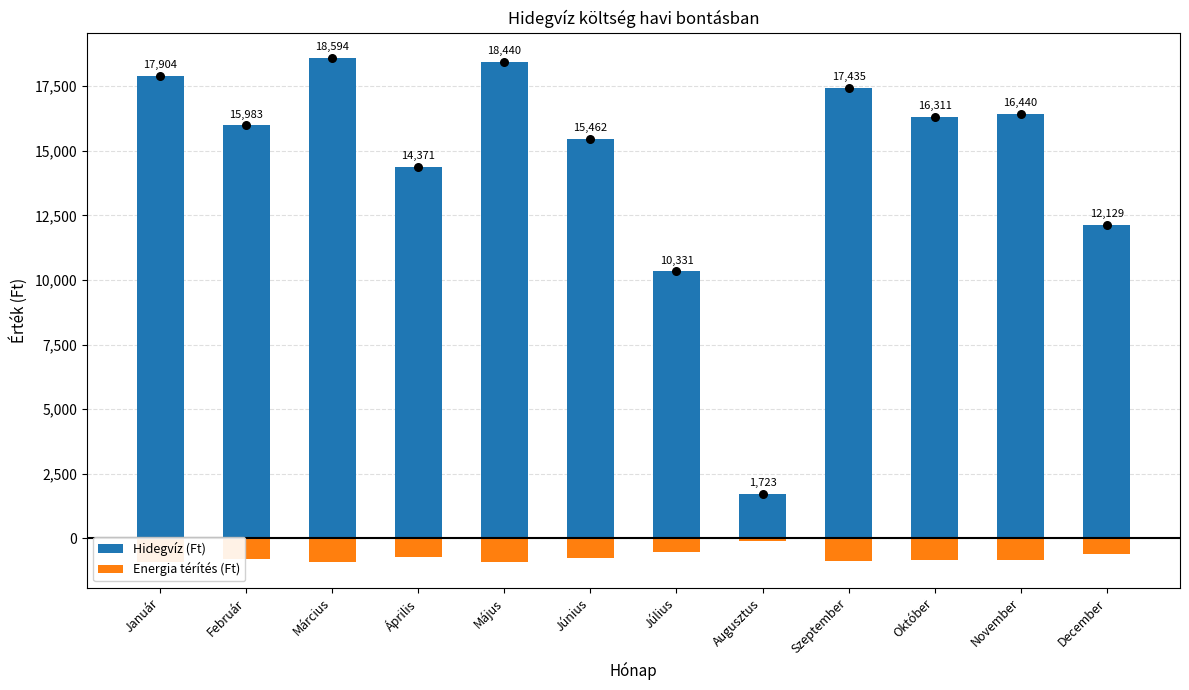

Which series reaches the maximum Y coordinate?

Hidegvíz (Ft)